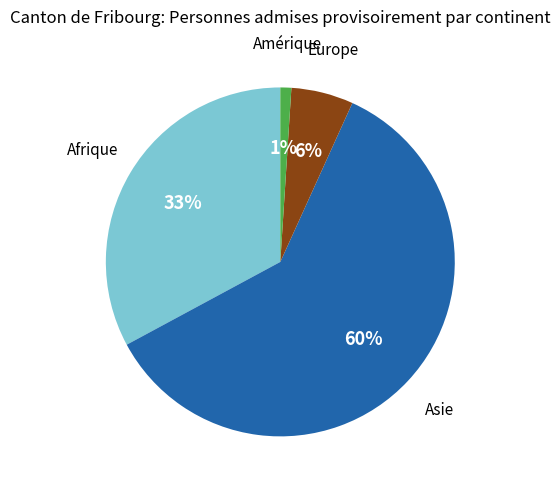

Is there a majority slice in this chart?

Yes